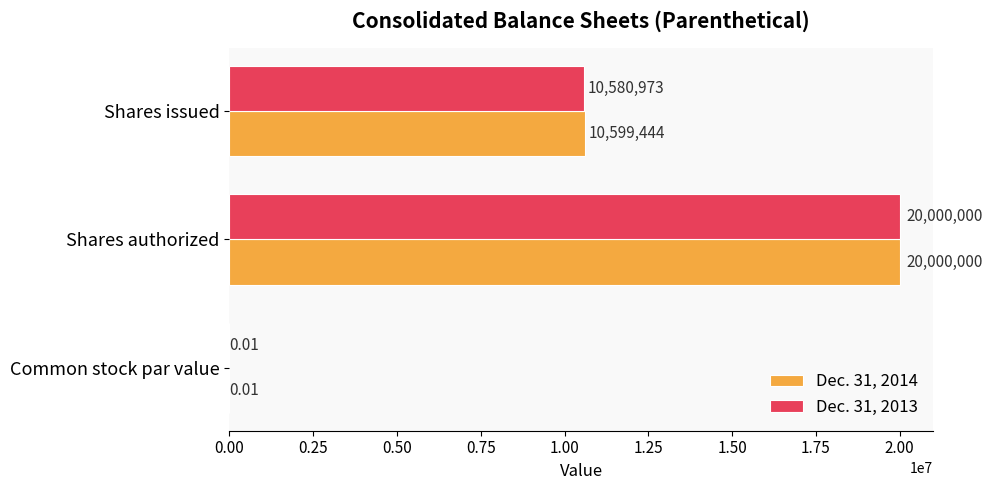

What is the total value across all series at Shares authorized?

40000000.0